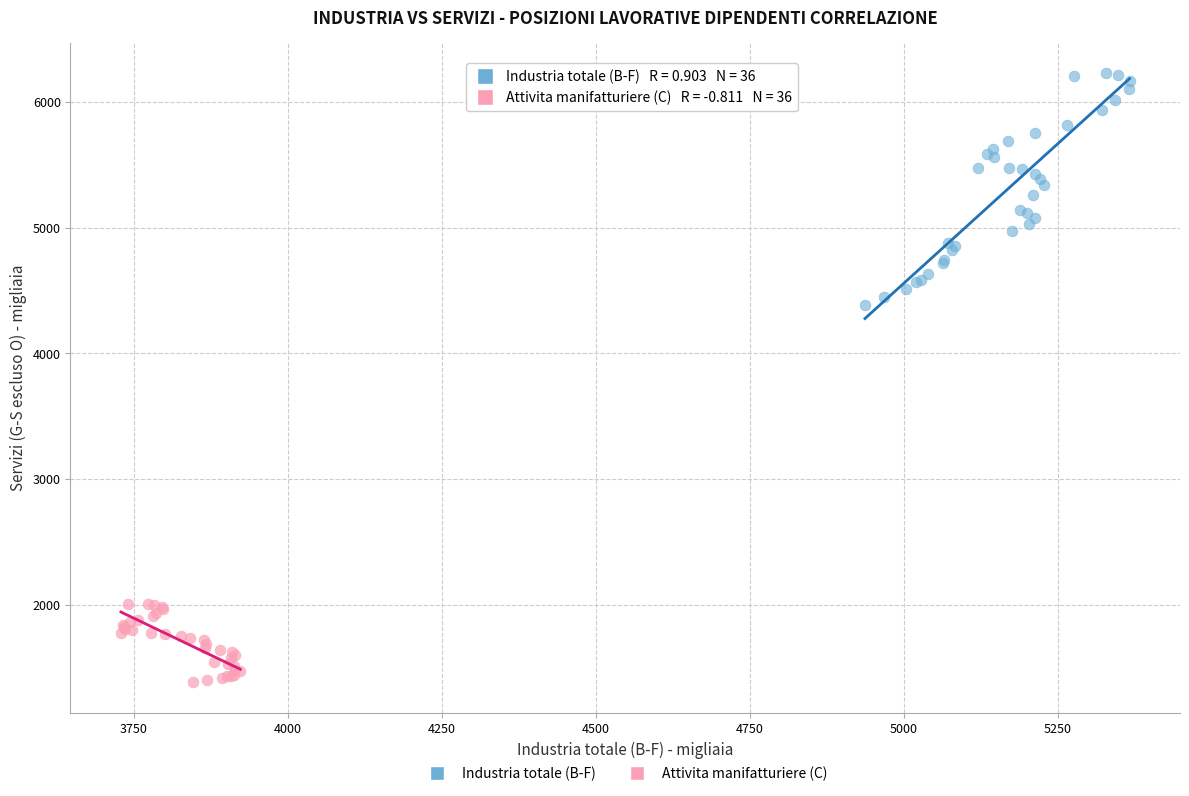

Which series contains the highest Y value?

Industria totale (B-F)